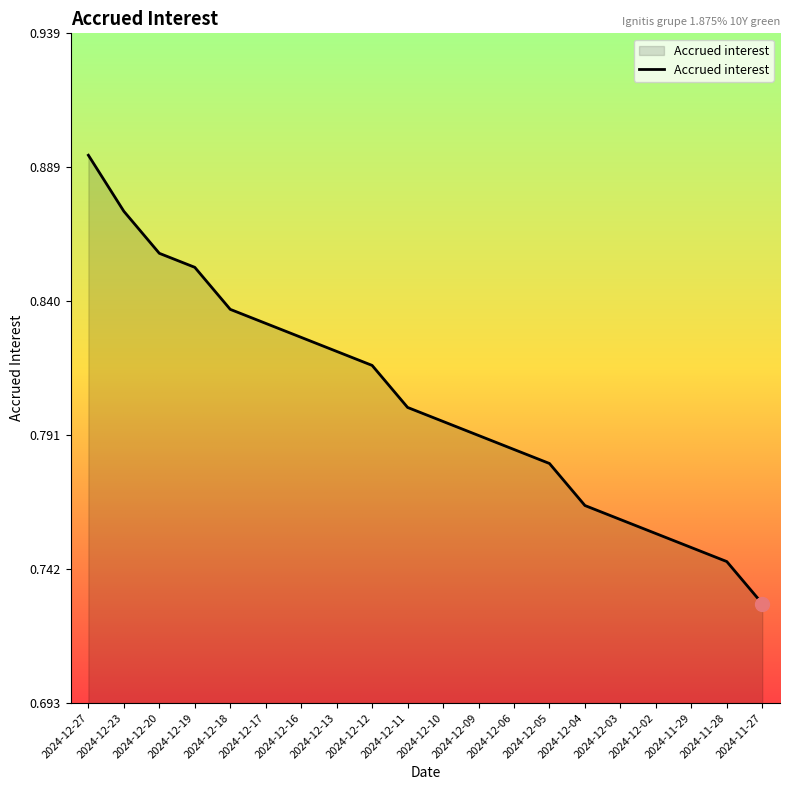

Between 2024-12-04 and 2024-11-28, which is larger?

2024-12-04